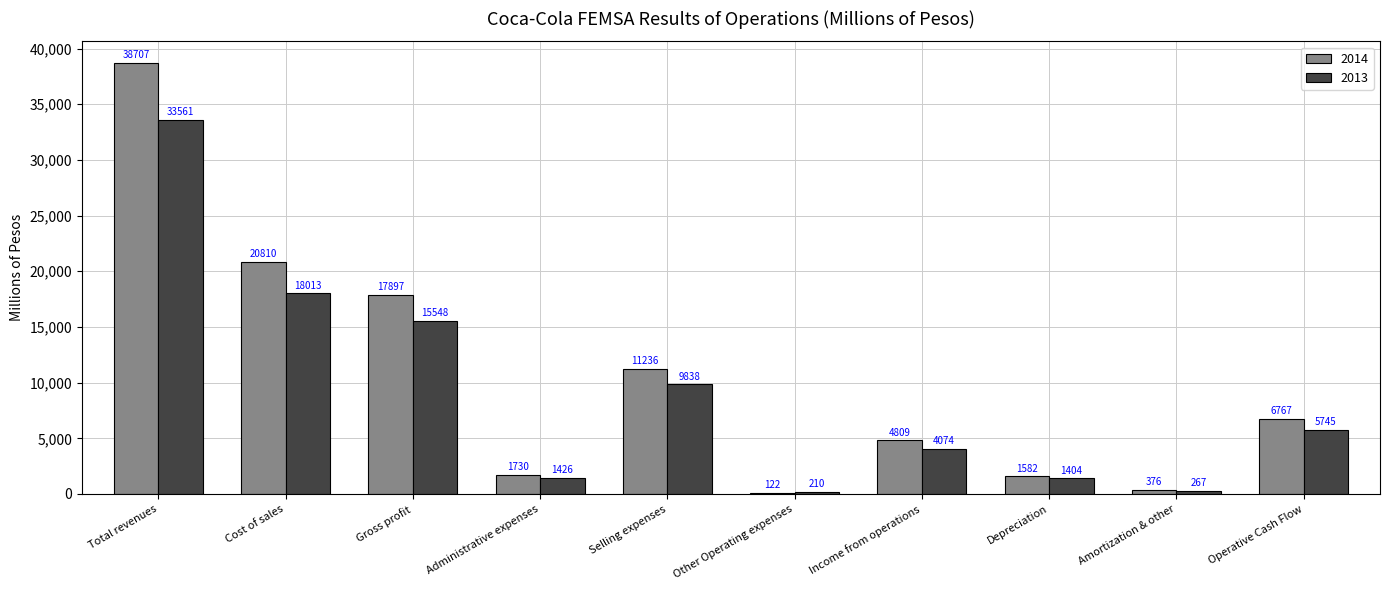

The value of 2014 at Administrative expenses is 1730.0. True or false?

True